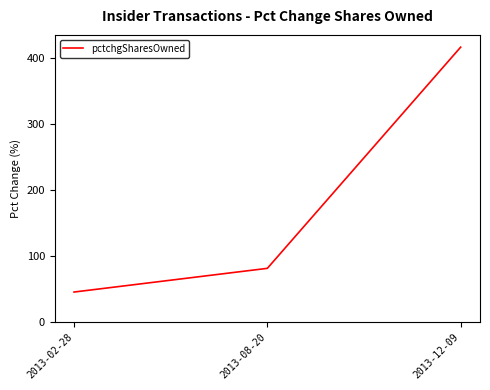

What is the approximate value at 2013-02-28?

45